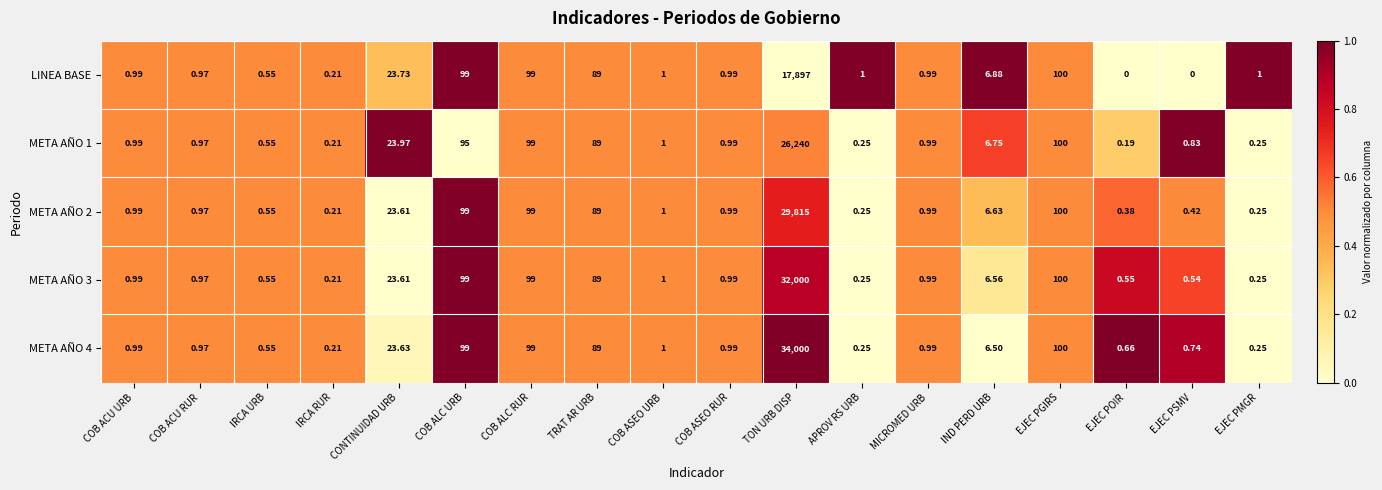

Where is META AÑO 1 nearest to the value 13120?

EJEC PGIRS